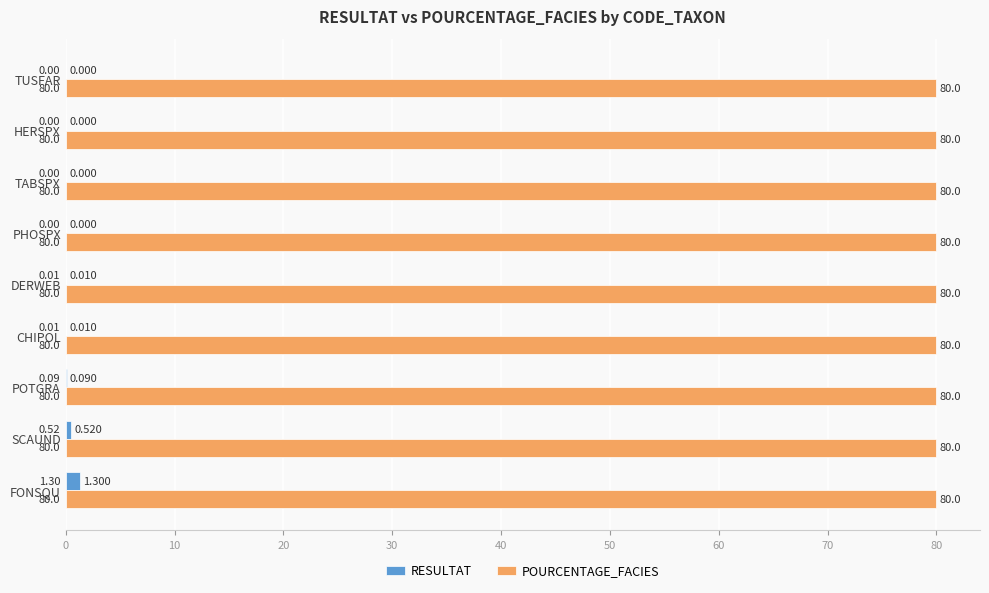

Between CHIPOL and PHOSPX, which series saw the biggest shift?

RESULTAT